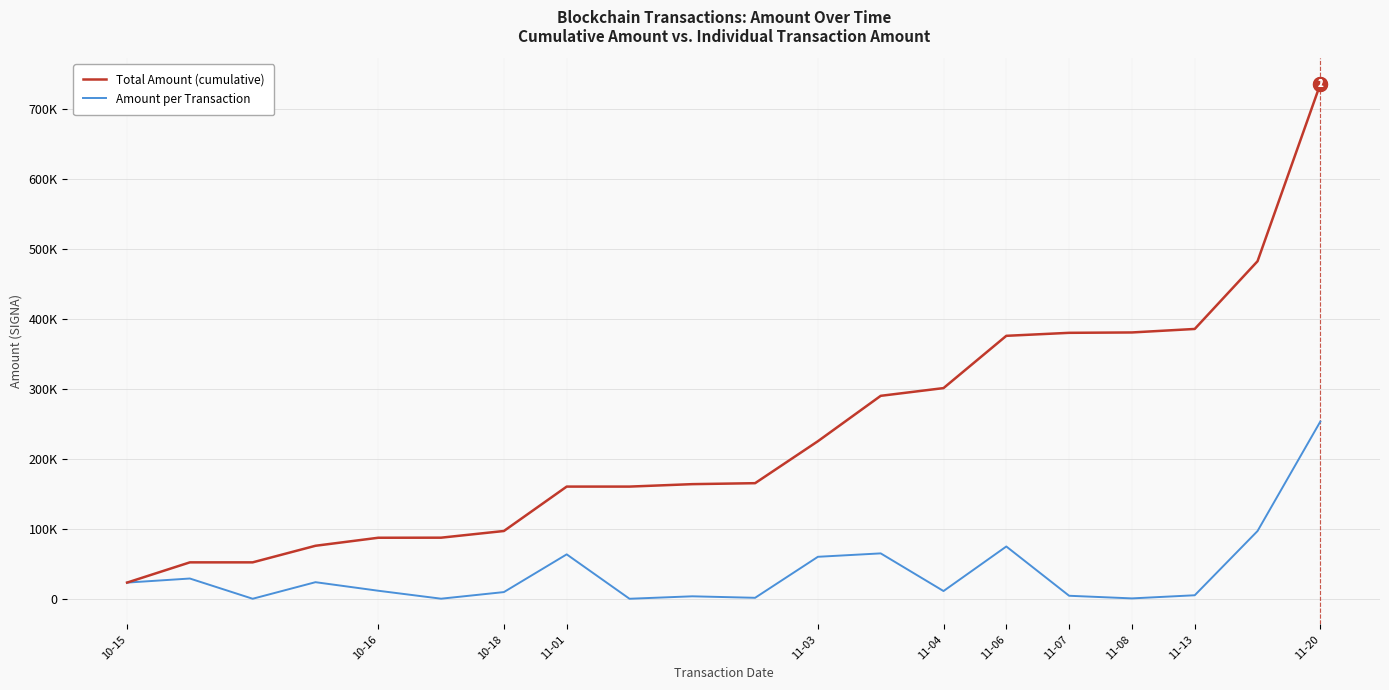

Does the chart have visible grid lines?

Yes